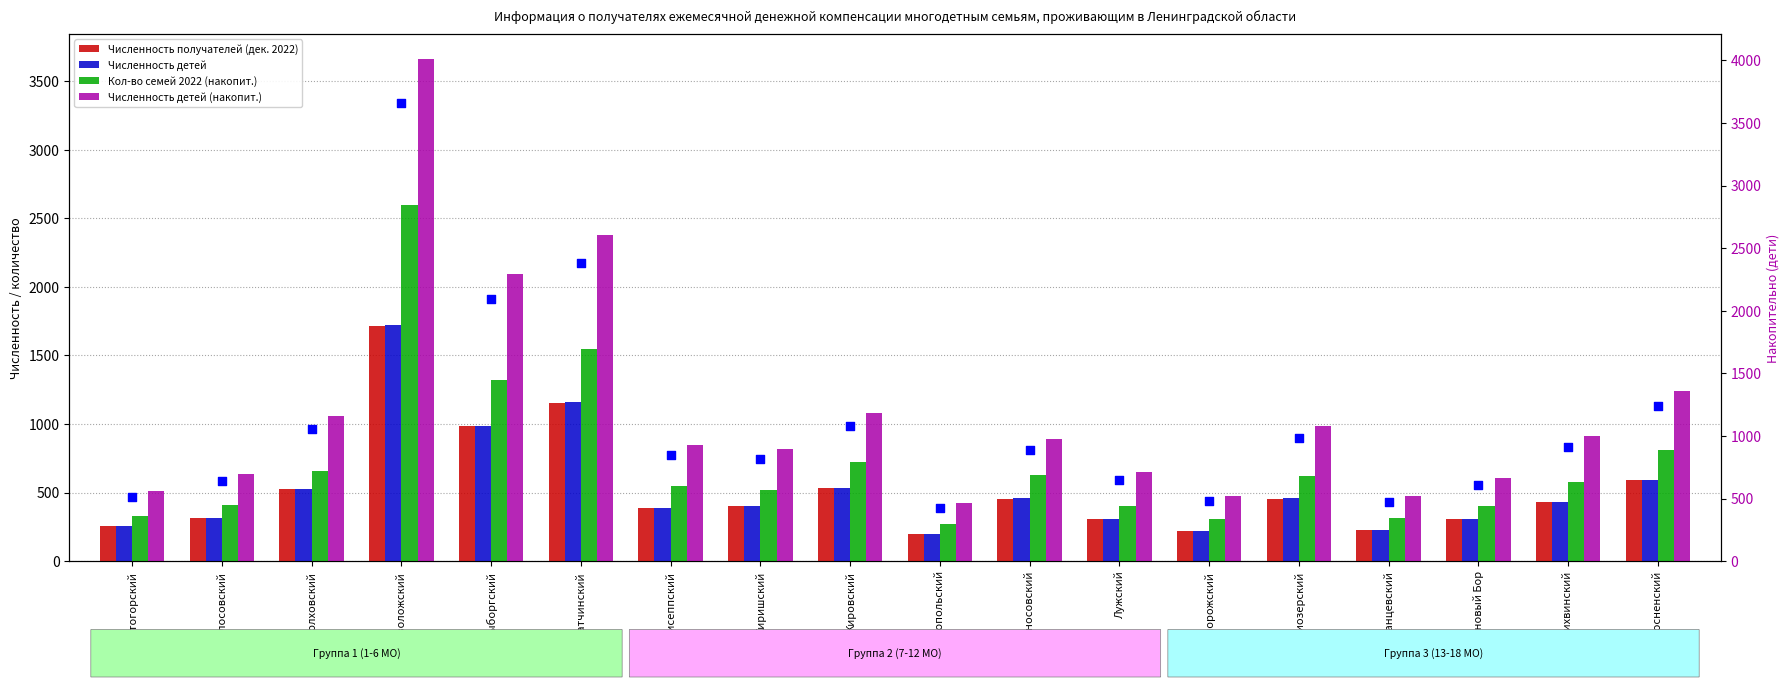

At which category is the sum across all series the highest?

Всеволожский